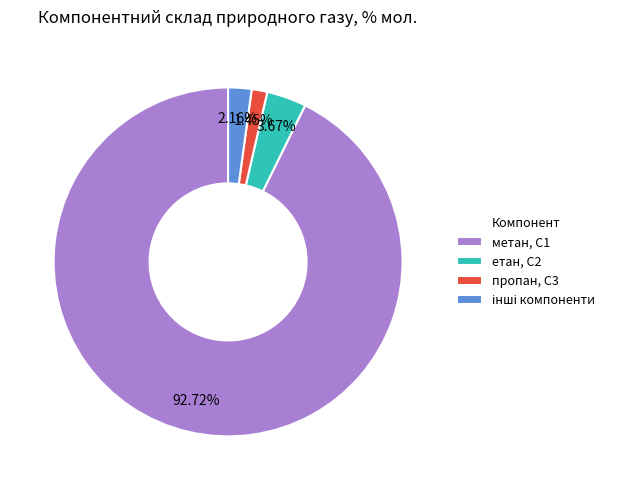

Does пропан, С3 account for over 50% of the chart?

No